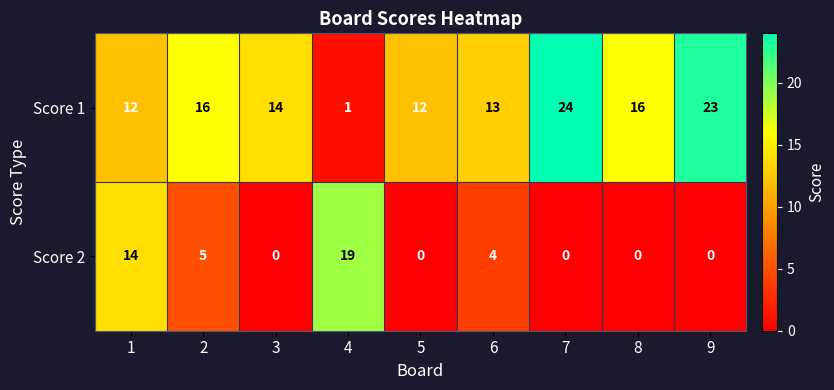

How many data points in Score 1 are less than 14?

4